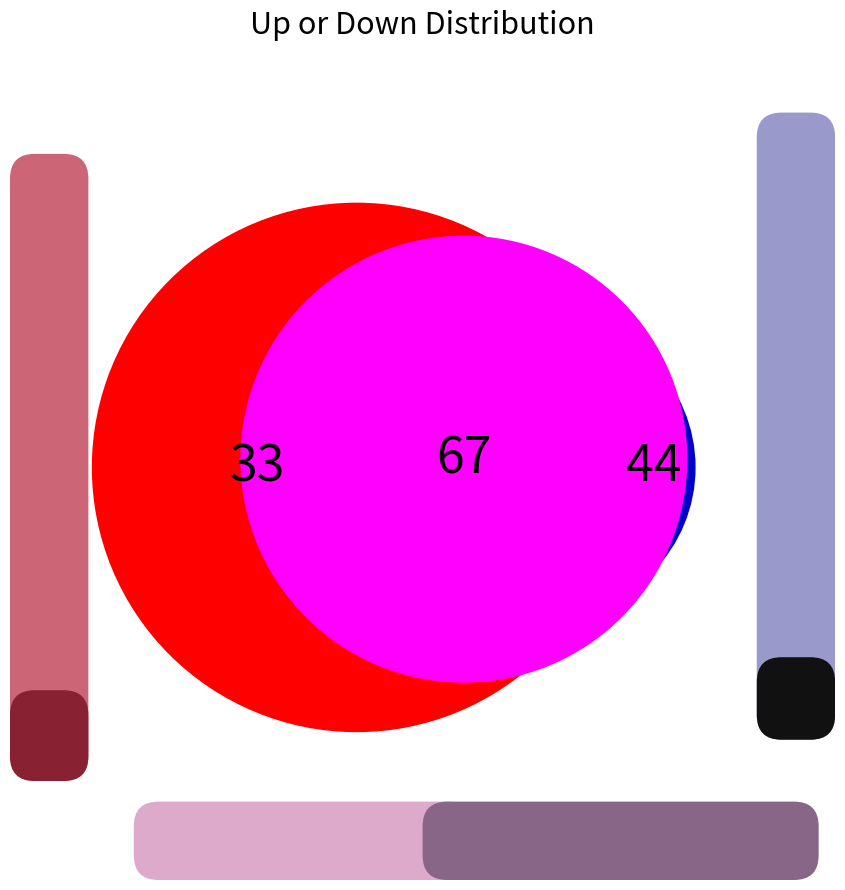

Combined, do down and up account for over 50%?

Yes